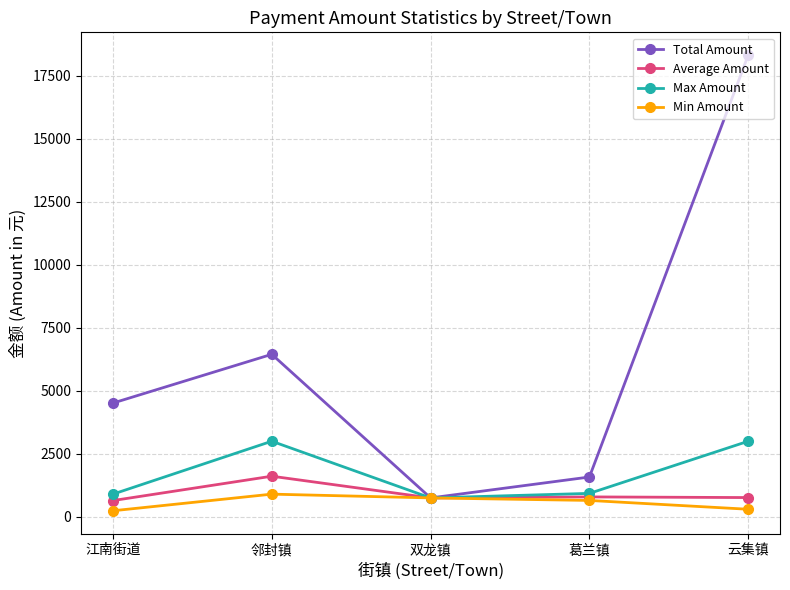

Is the value of Max Amount at 葛兰镇 greater than the value of Total Amount at 邻封镇?

No